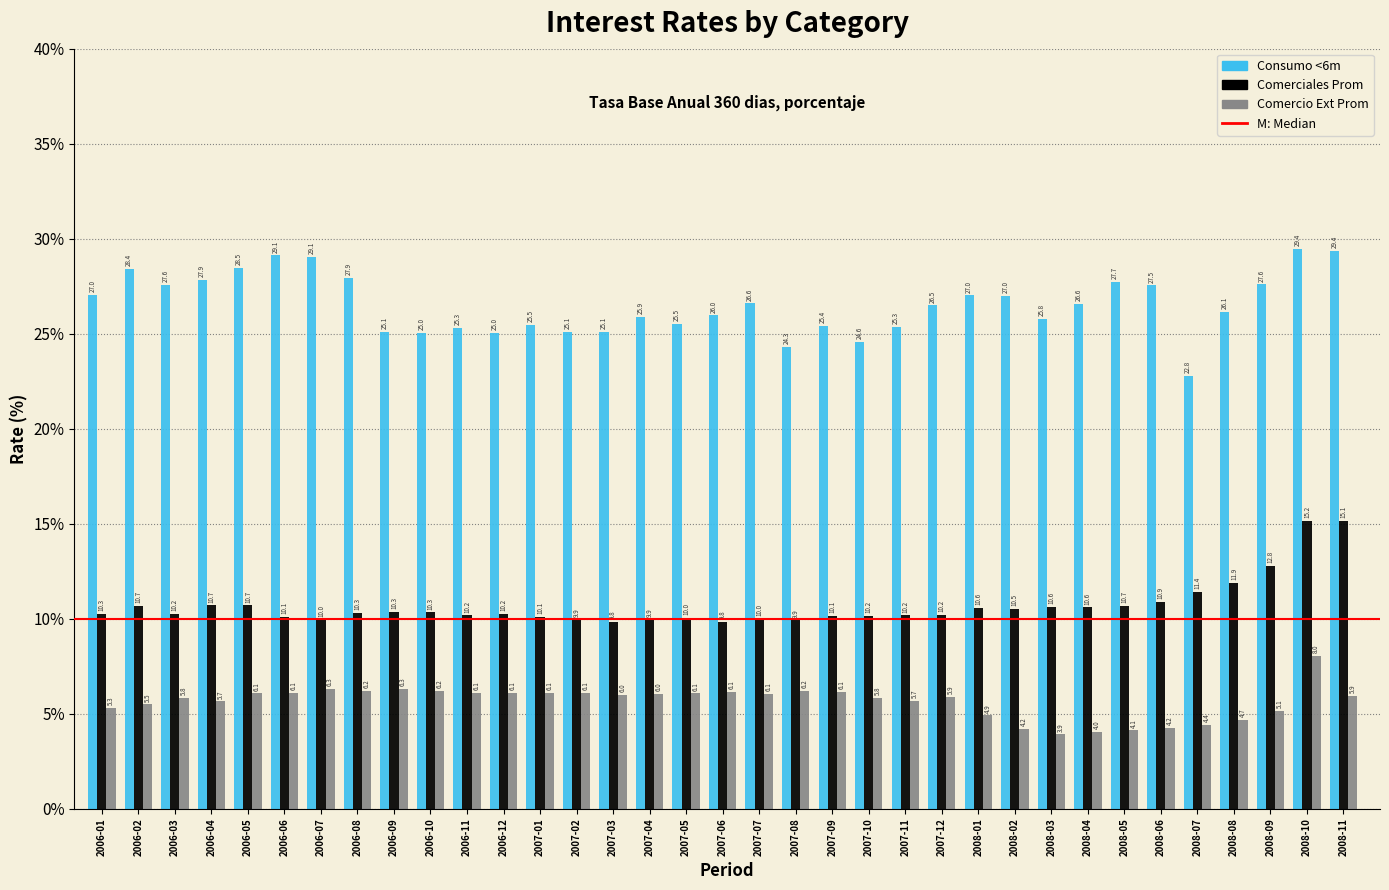

Which series has the largest range (max minus min)?

Consumo <6m